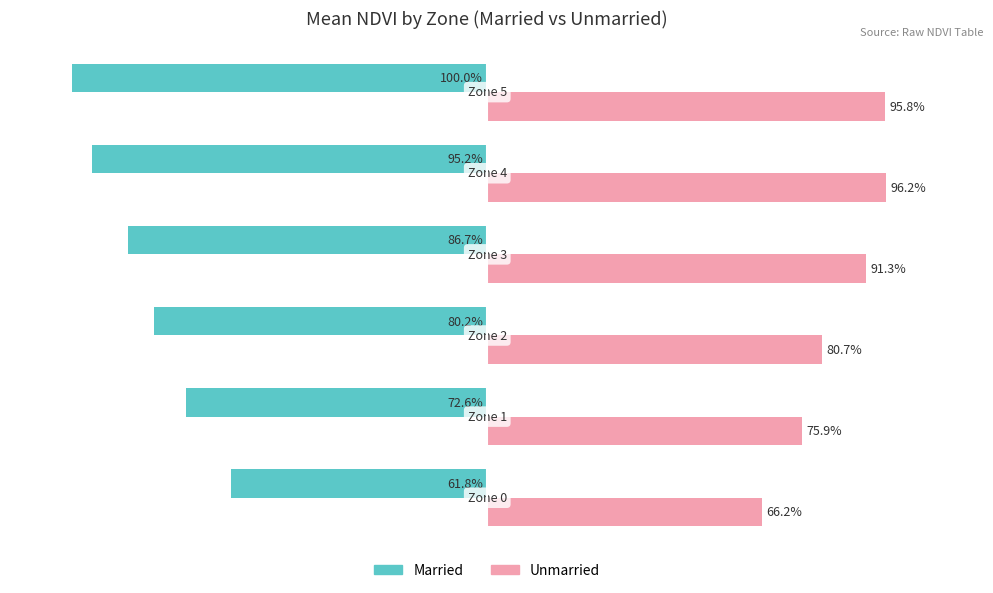

List the series in order of their peak value, lowest first.

Married, Unmarried